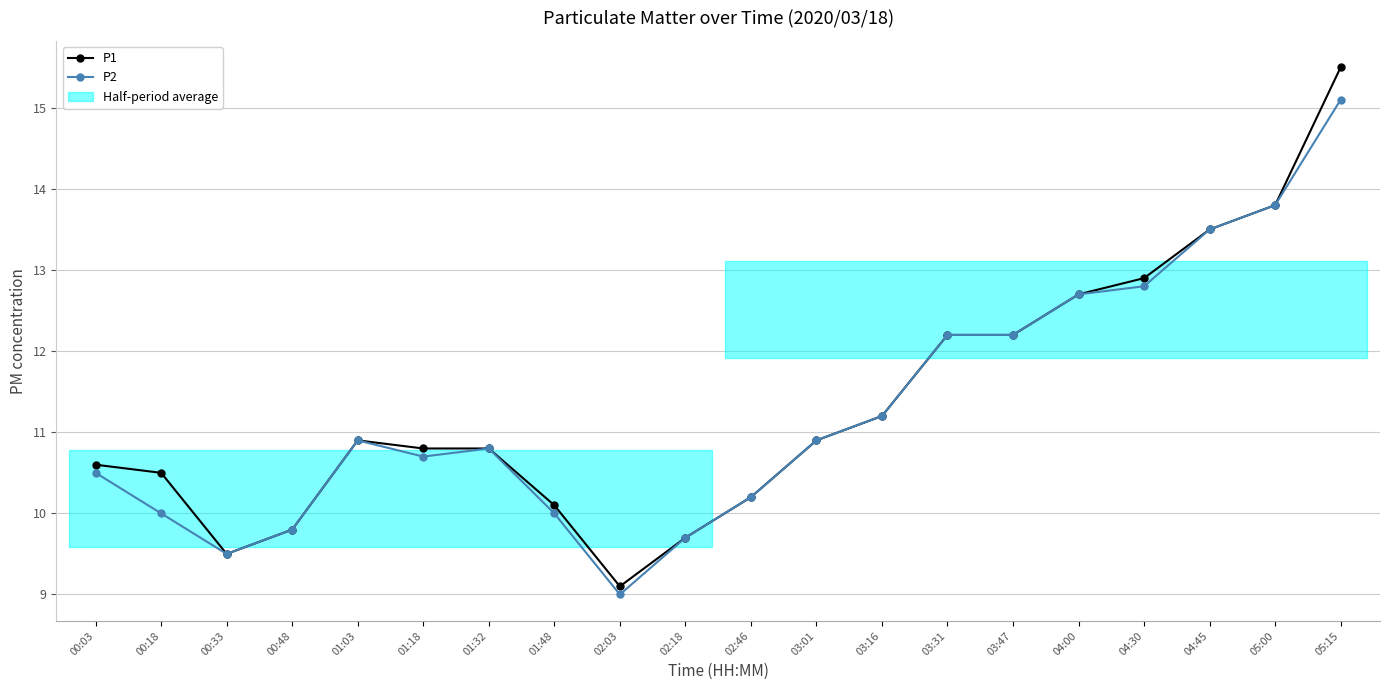

True or false: P2 has a value of 13.8 at 05:00.

True